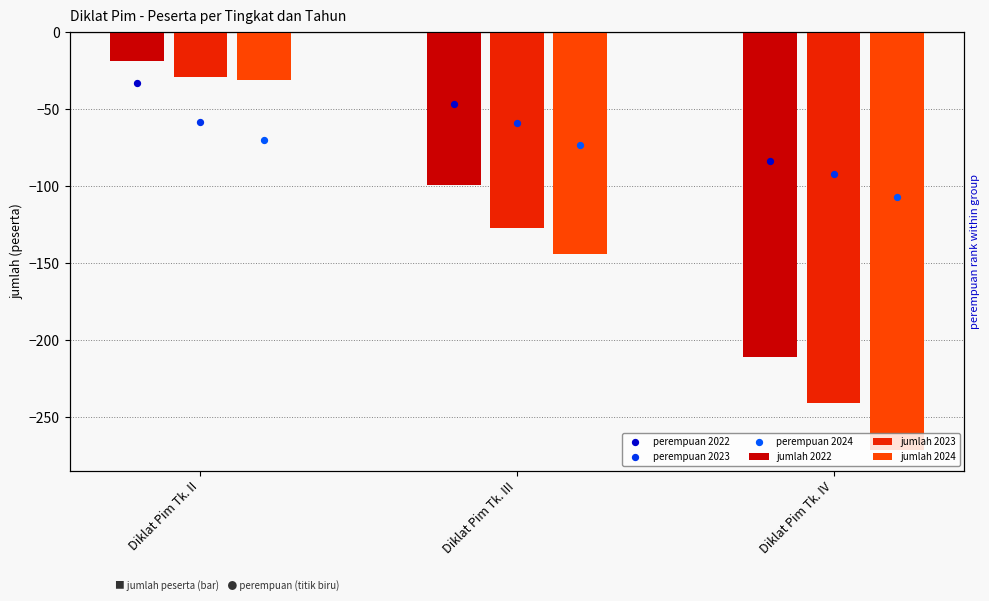

Which series has the largest total across all categories?

perempuan 2022